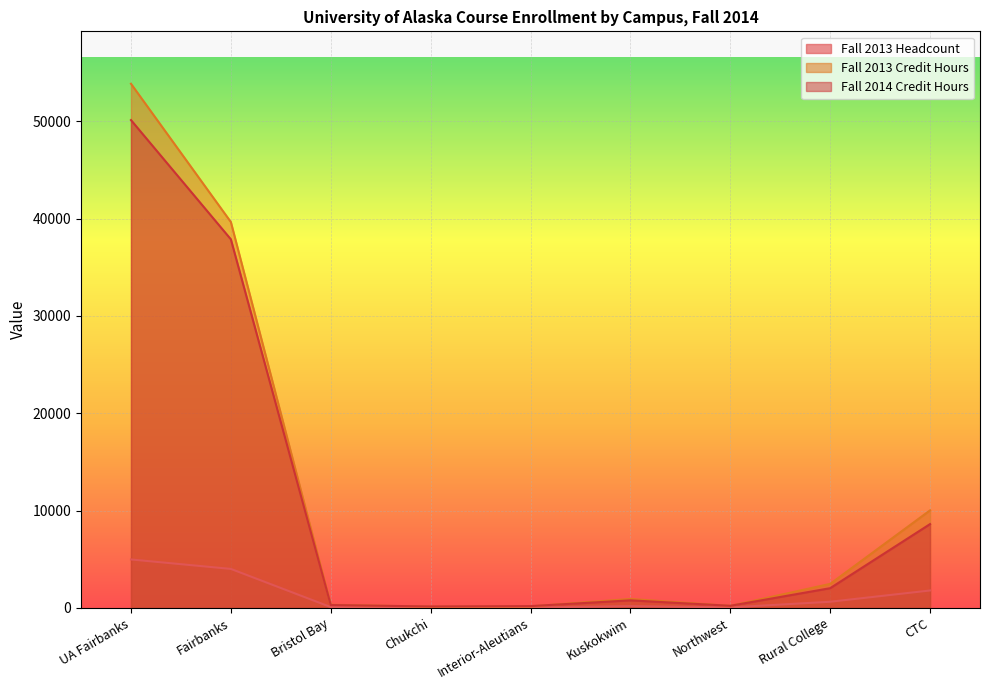

Does the chart display data point markers on the line(s)?

No